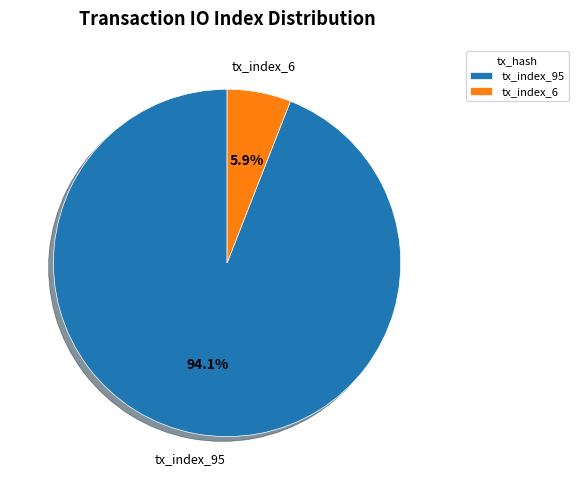

To the nearest percent, what percentage of the pie is tx_index_95?

94%